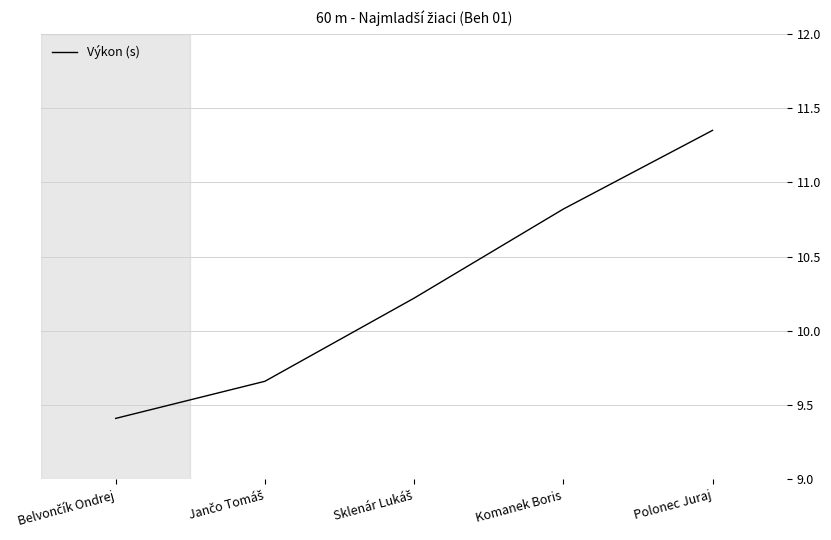

True or false: the data has more than 2 interior local peaks.

False